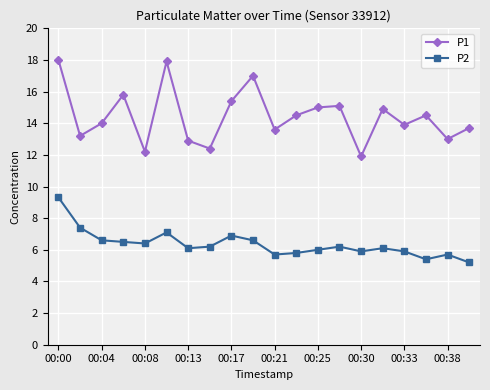

What is the sum of all P1 values?

288.9